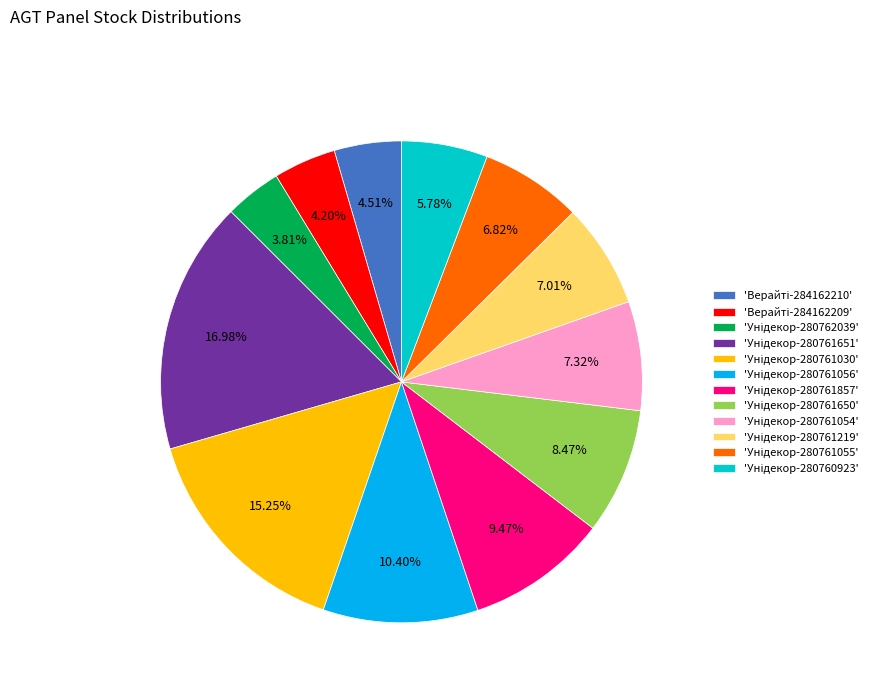

Does any single category account for the majority?

No